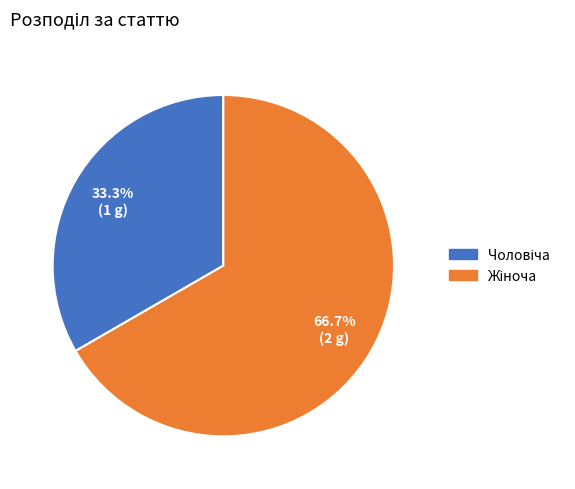

Is there any slice that represents more than half of the pie?

Yes